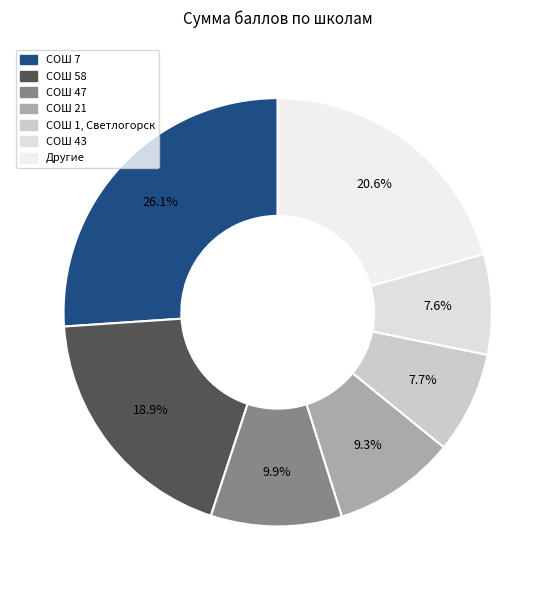

How many slices are in this pie chart?

7